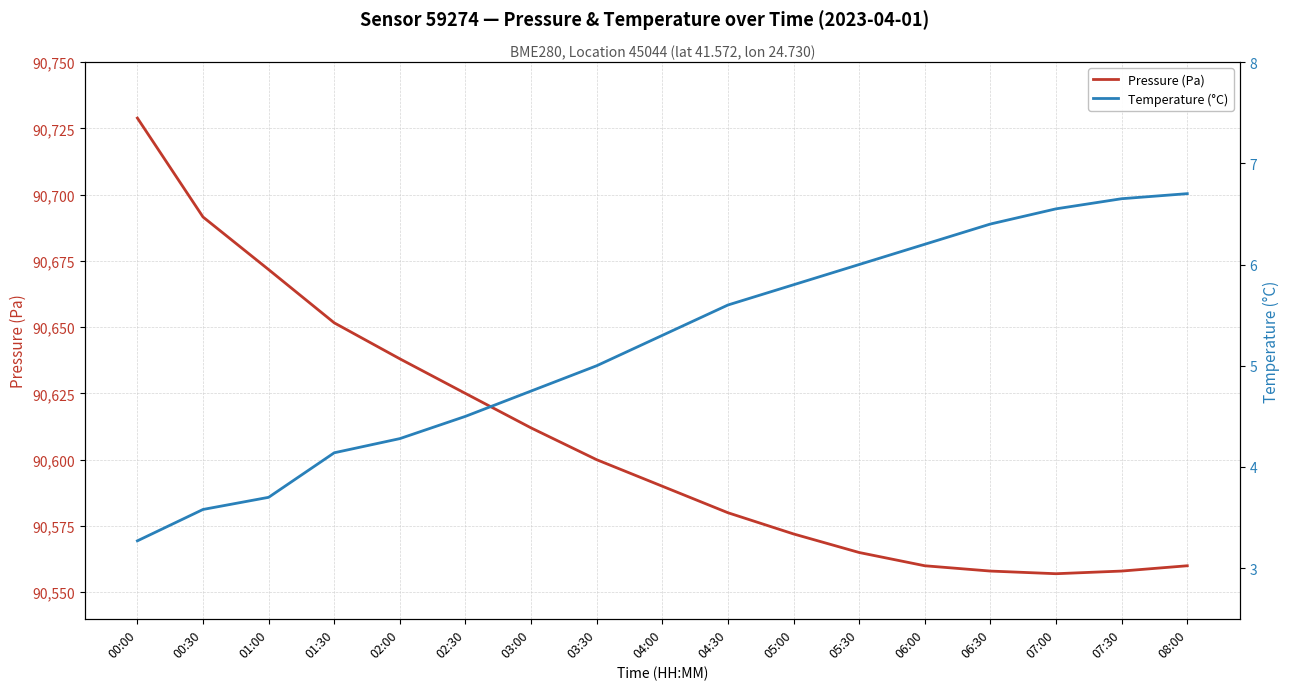

Reading right to left, list all the values displayed in this chart.

Pressure (Pa): 08:00=90560.0	07:30=90558.0	07:00=90557.0	06:30=90558.0	06:00=90560.0	05:30=90565.0	05:00=90572.0	04:30=90580.0	04:00=90590.0	03:30=90600.0	03:00=90612.0	02:30=90625.0	02:00=90638.1	01:30=90651.6	01:00=90671.7	00:30=90691.6	00:00=90728.9
Temperature (°C): 08:00=6.7	07:30=6.7	07:00=6.5	06:30=6.4	06:00=6.2	05:30=6.0	05:00=5.8	04:30=5.6	04:00=5.3	03:30=5.0	03:00=4.8	02:30=4.5	02:00=4.3	01:30=4.1	01:00=3.7	00:30=3.6	00:00=3.3